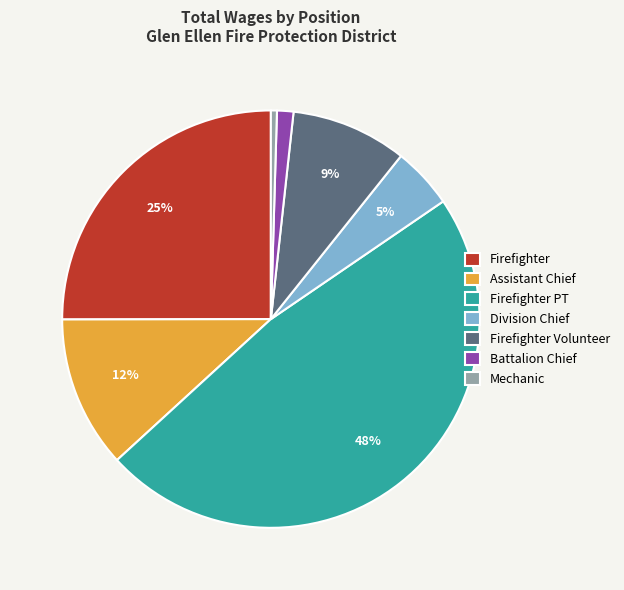

To the nearest percent, what is the difference between the Assistant Chief and Battalion Chief slice percentages?

11%